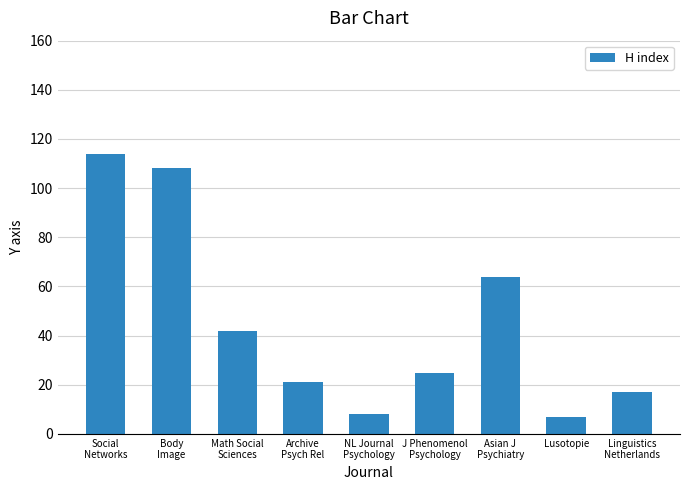

What is the smallest value displayed?

7